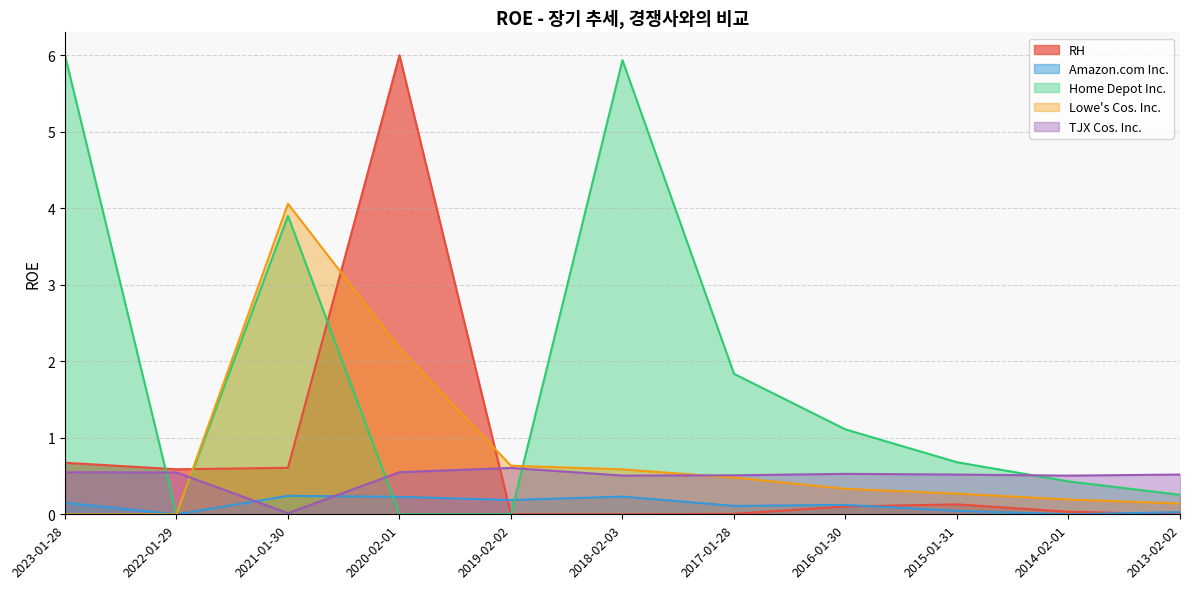

What is the maximum value shown in the chart?

6.0